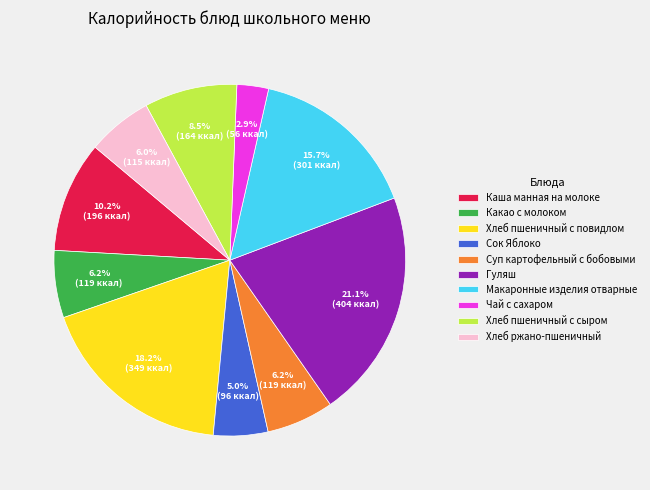

Which category has the smallest portion of the pie?

Чай с сахаром